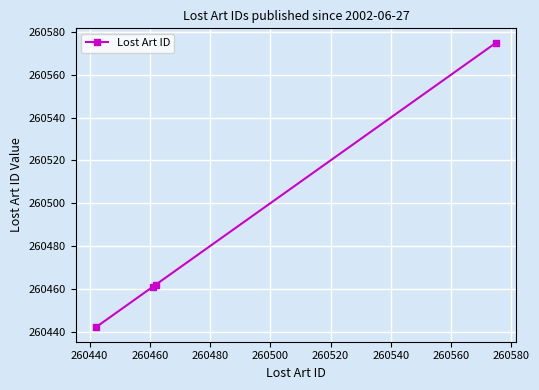

Is this an area chart (filled region under the line)?

No